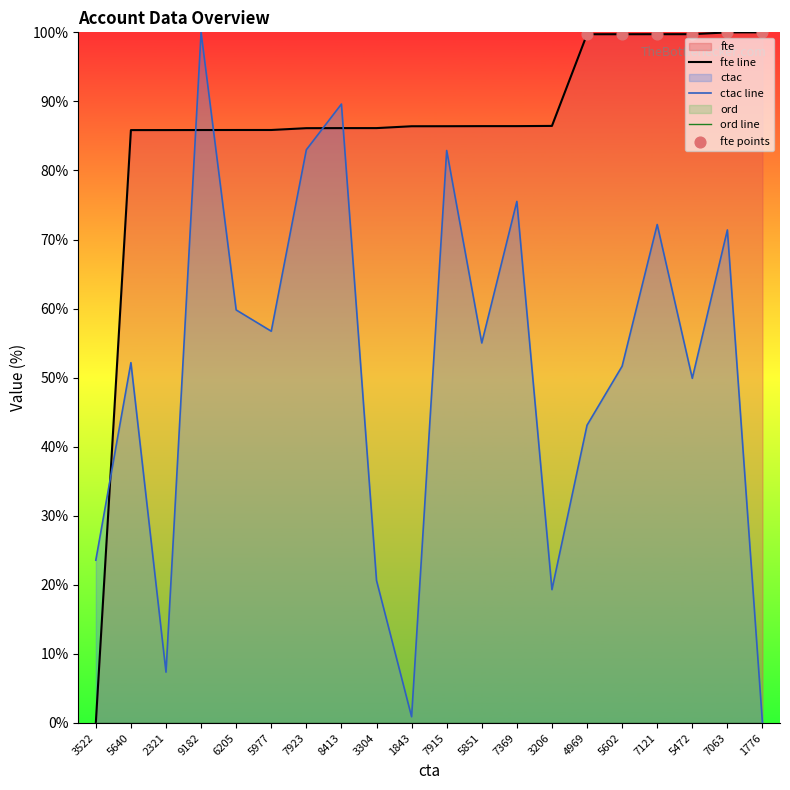

Which series has the largest total across all categories?

fte